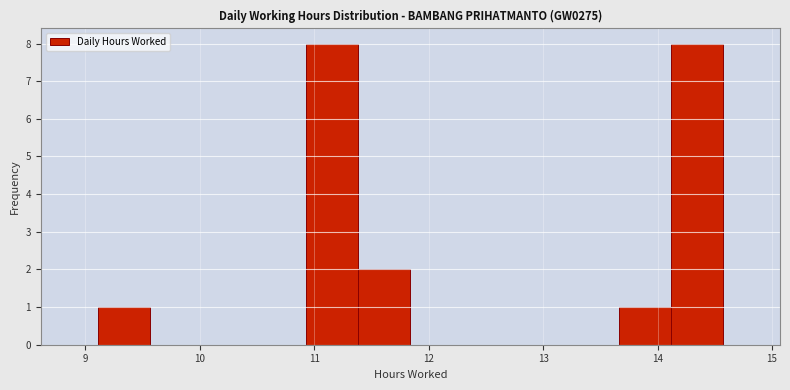

Reading left to right, transcribe this chart: for each bar, give the range it covers on the x-axis and its height. Neither the bar edges nor the heights are printed on the chart, so give them approximately, as read against the axes.

9.1 to 9.6: 1
9.6 to 10.0: 0
10.0 to 10.5: 0
10.5 to 10.9: 0
10.9 to 11.4: 8
11.4 to 11.8: 2
11.8 to 12.3: 0
12.3 to 12.8: 0
12.8 to 13.2: 0
13.2 to 13.7: 0
13.7 to 14.1: 1
14.1 to 14.6: 8